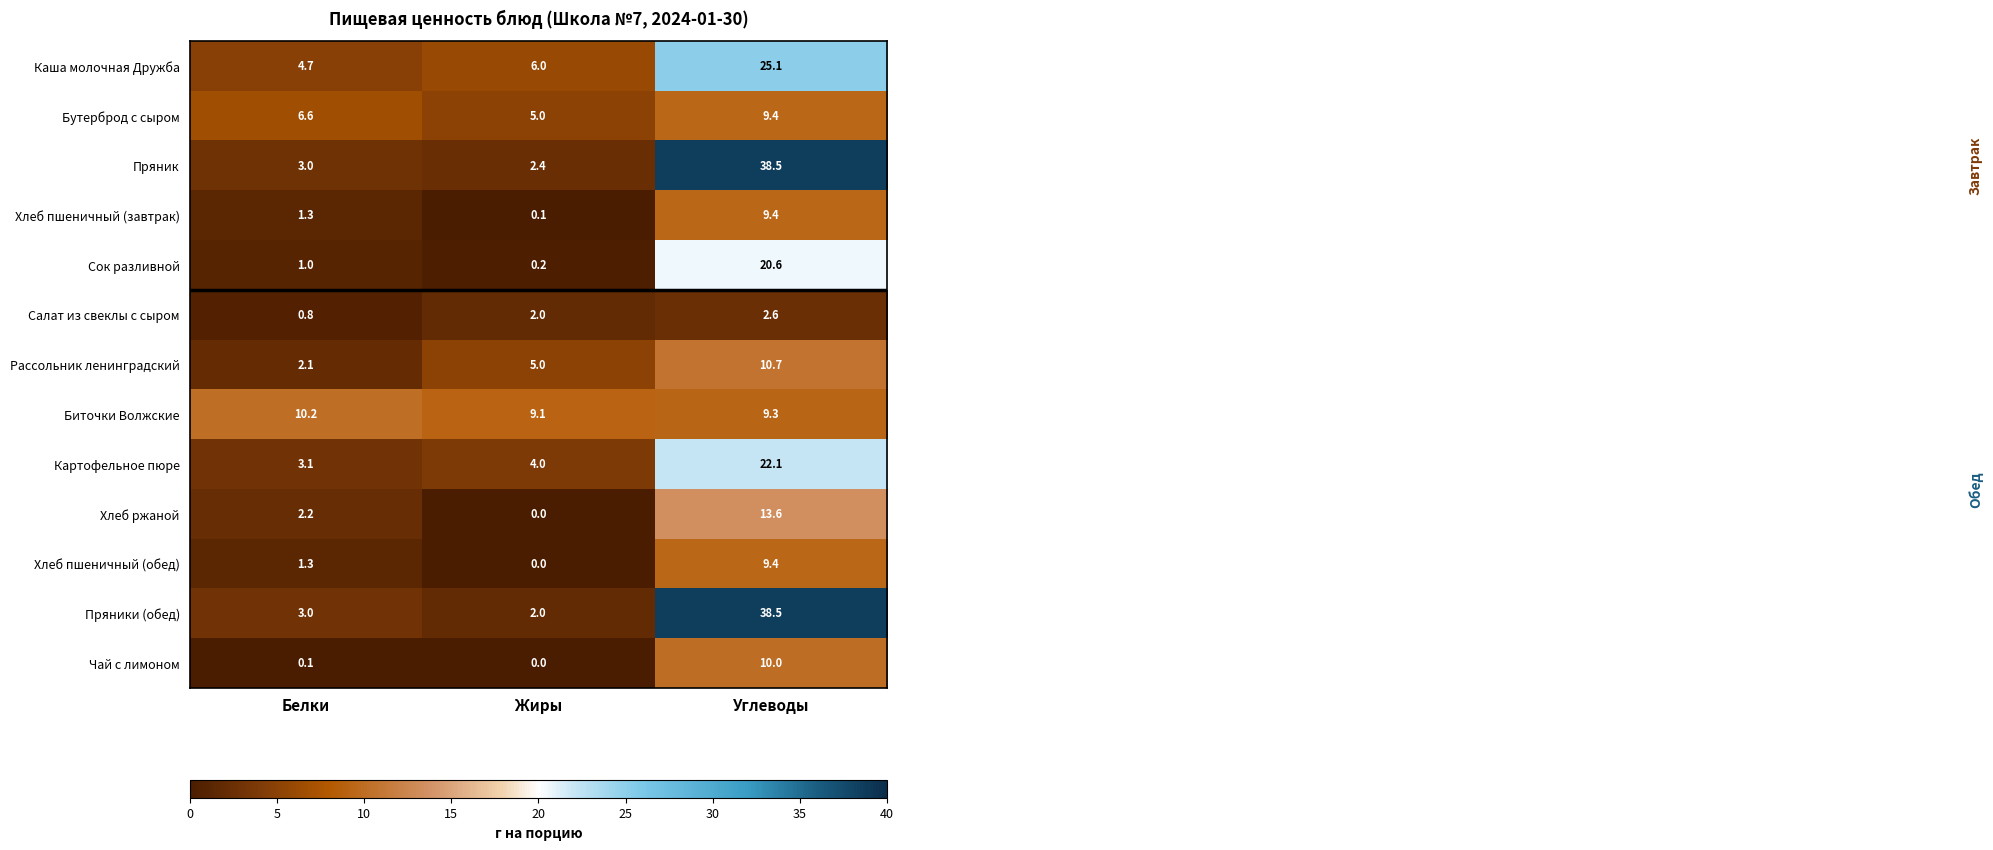

What is the sum of the Чай с лимоном values at Углеводы and Белки?

10.1